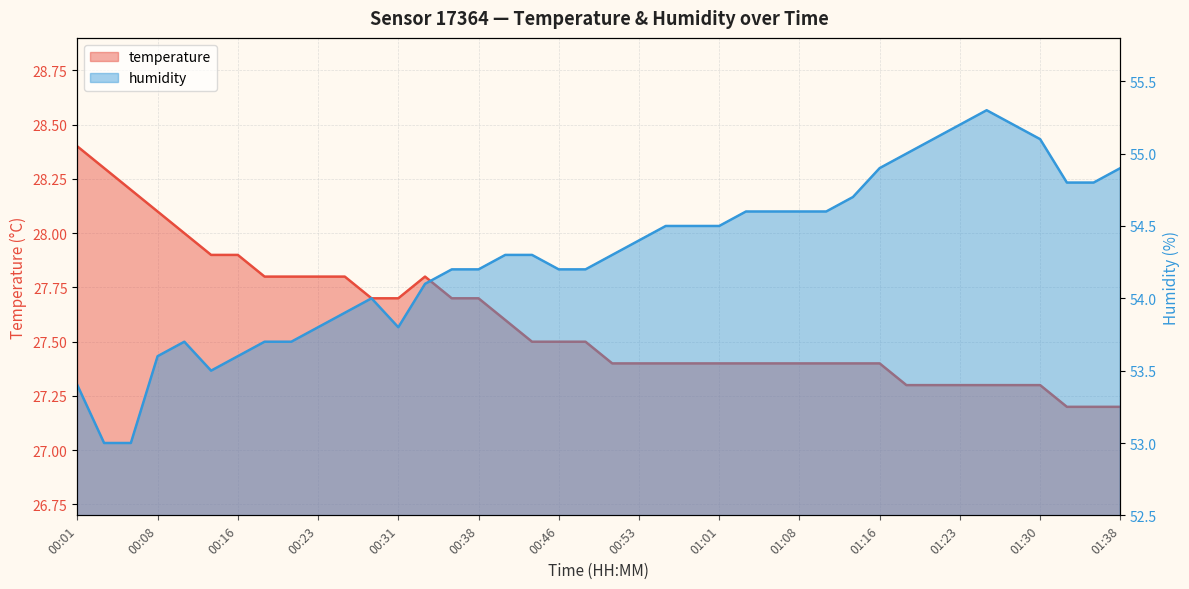

Rank the categories by temperature value from highest to lowest.

00:01, 00:03, 00:06, 00:08, 00:11, 00:13, 00:16, 00:18, 00:21, 00:23, 00:26, 00:33, 00:28, 00:31, 00:36, 00:38, 00:41, 00:43, 00:46, 00:48, 00:51, 00:53, 00:56, 00:58, 01:01, 01:03, 01:06, 01:08, 01:11, 01:13, 01:16, 01:18, 01:20, 01:23, 01:25, 01:28, 01:30, 01:33, 01:35, 01:38